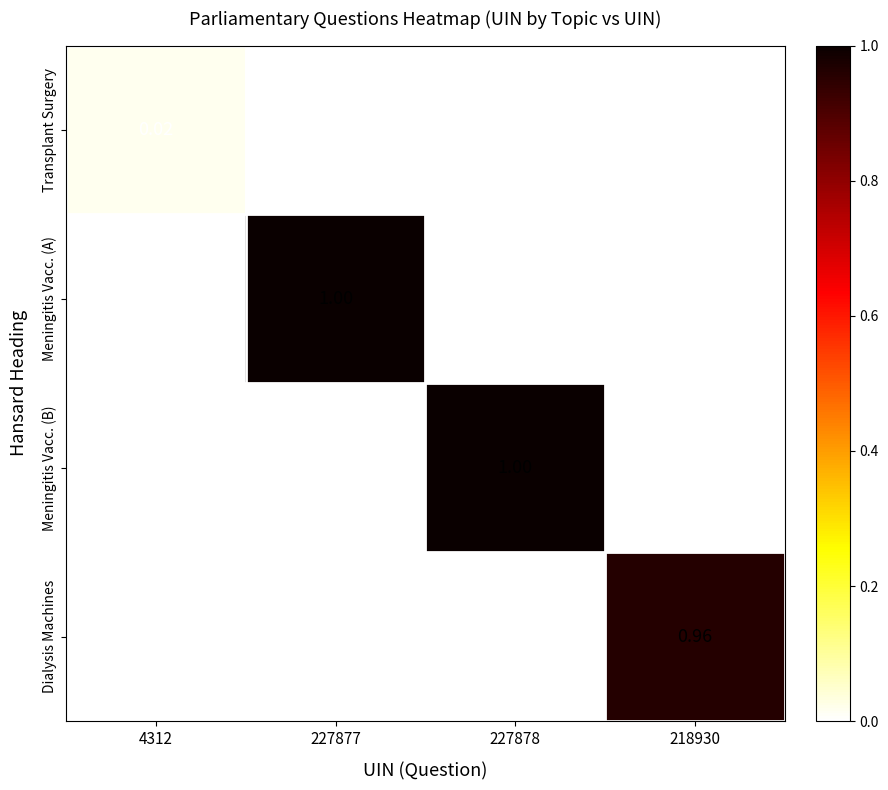

How many positive values does the Transplant Surgery series have?

1